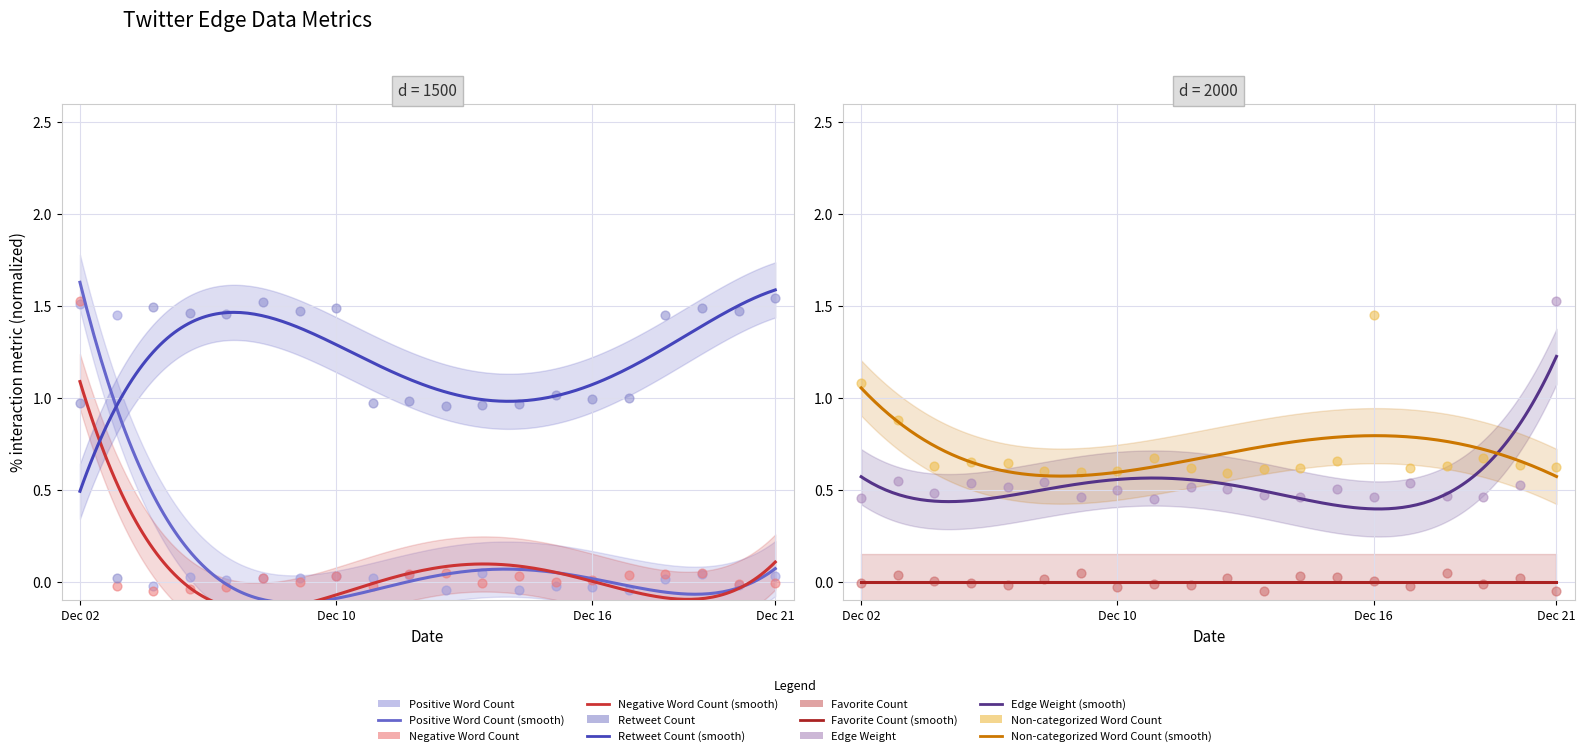

Which series contains the highest Y value?

Retweet Count